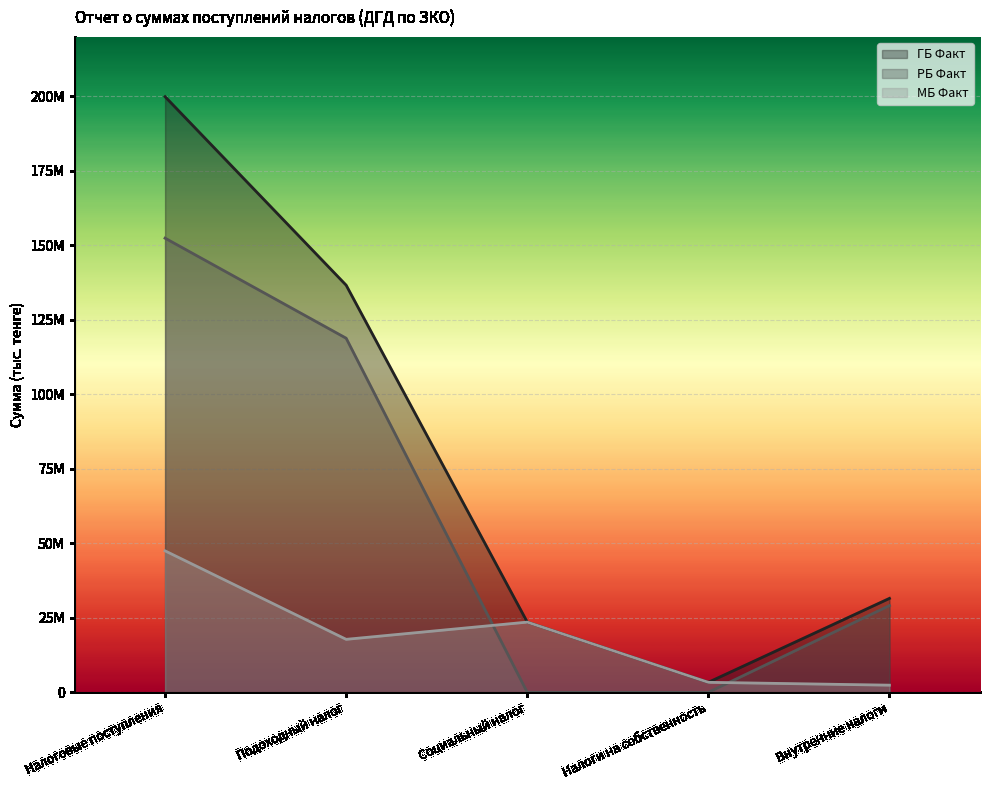

Count the number of categories in the chart.

5